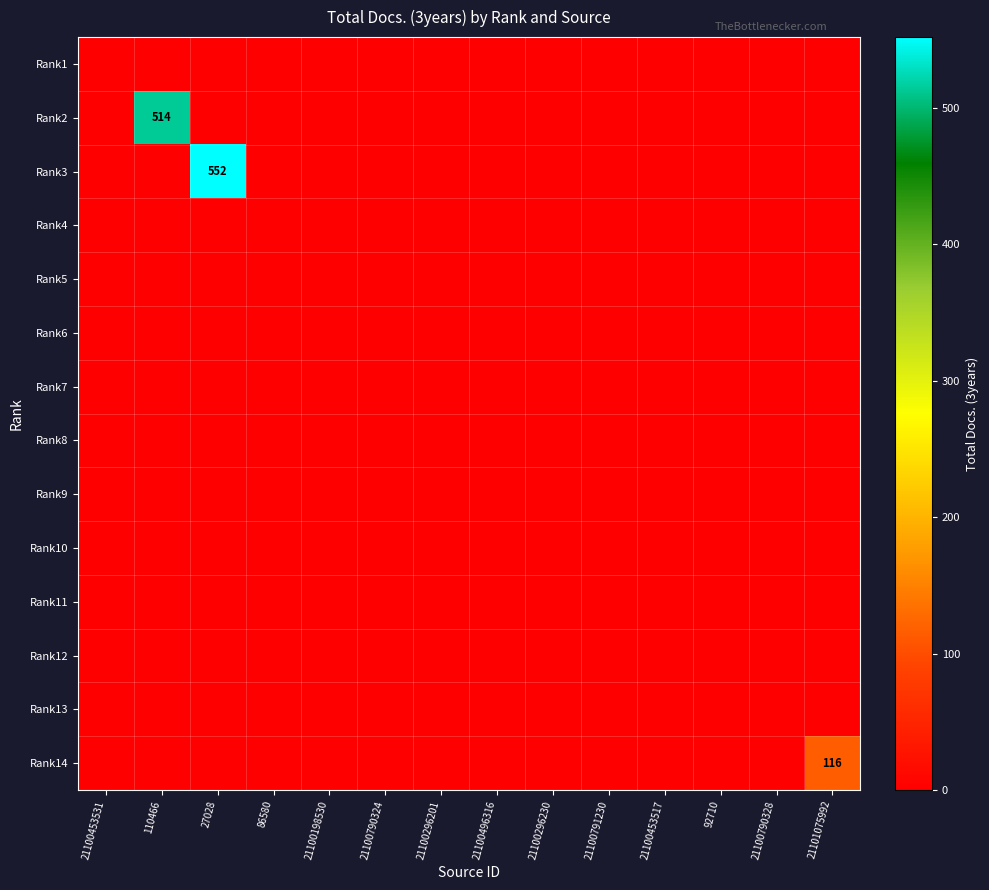

Where is Rank5 nearest to the value 0?

21100453531